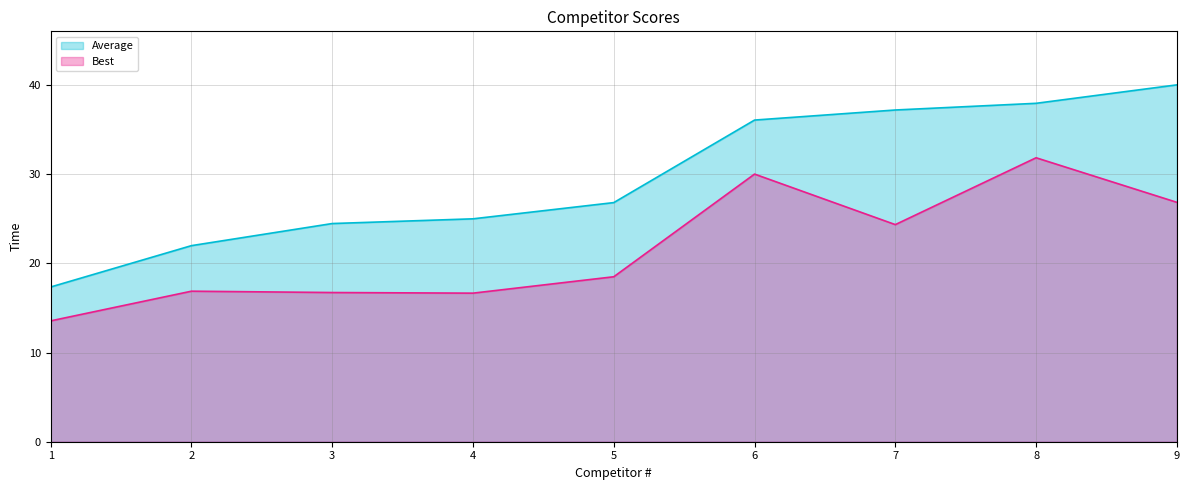

Is the value of Average at 6 greater than the value of Best at 1?

Yes